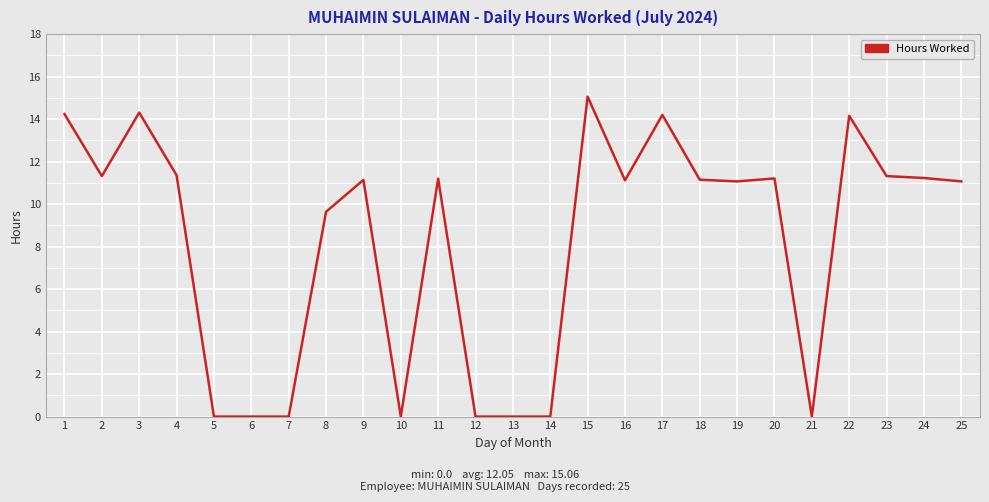

True or false: there are more than 1 points higher than both neighbors.

True